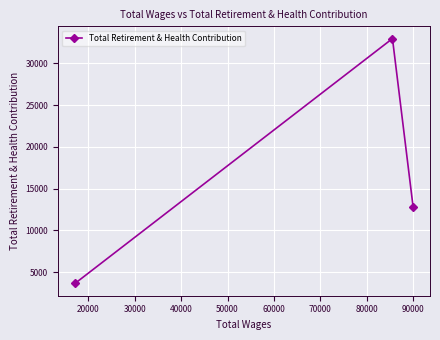

Reading left to right, list all the values displayed in this chart.

3637	32951	12816